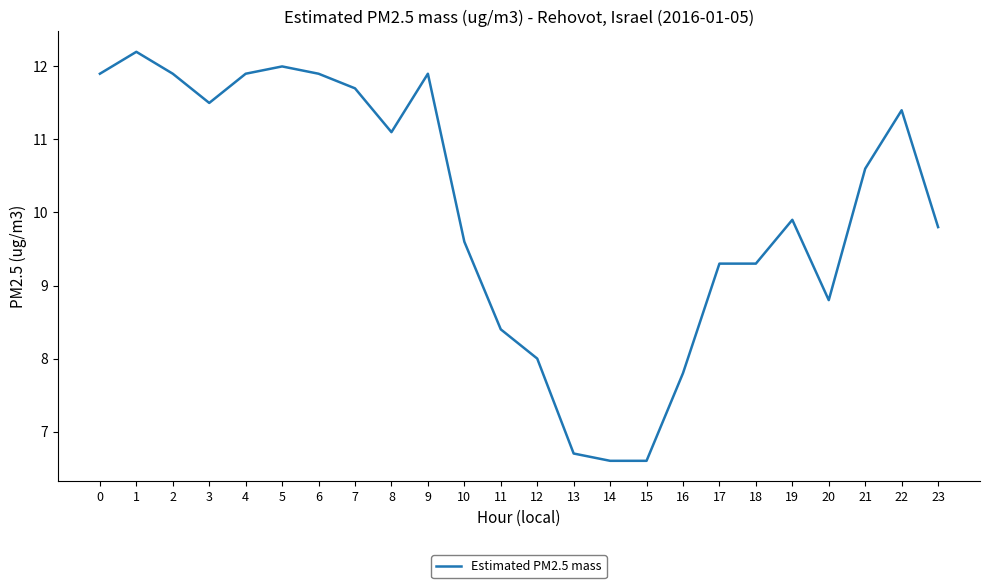

How many series are shown in this chart?

1